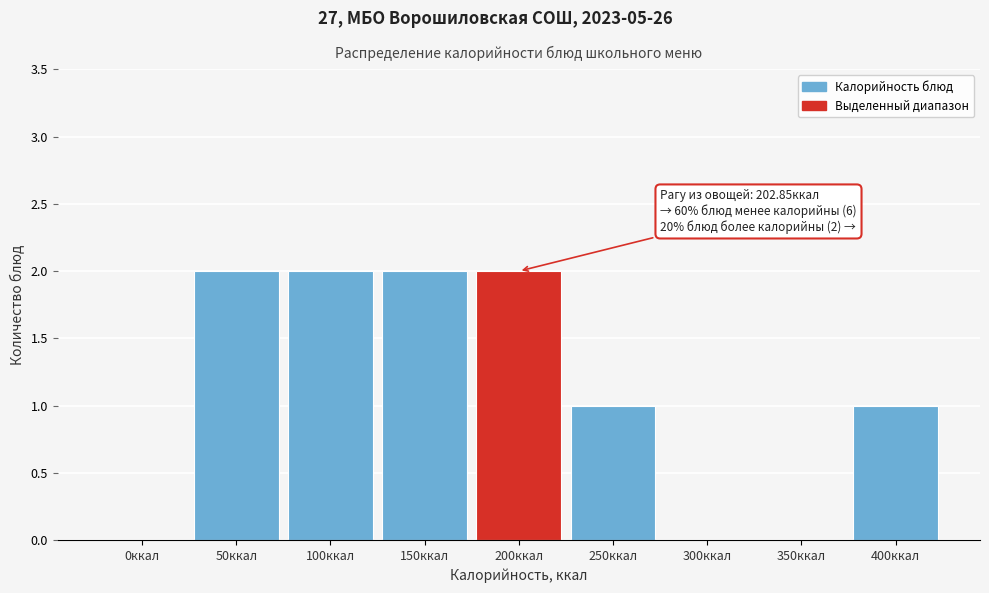

Reading left to right, extract all data points from this chart.

0ккал=0	50ккал=2	100ккал=2	150ккал=2	200ккал=2	250ккал=1	300ккал=0	350ккал=0	400ккал=1